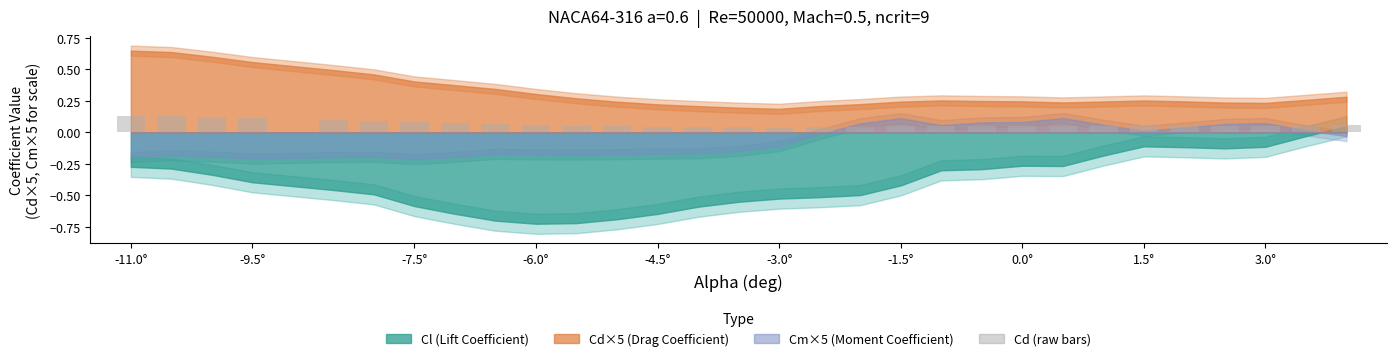

How many values are between 0 and 1?

30